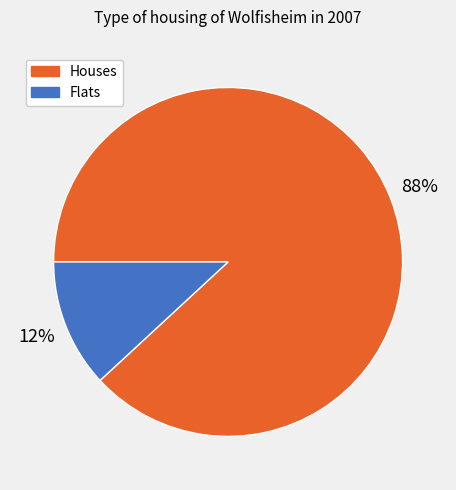

To the nearest percent, what is the average slice percentage?

50%